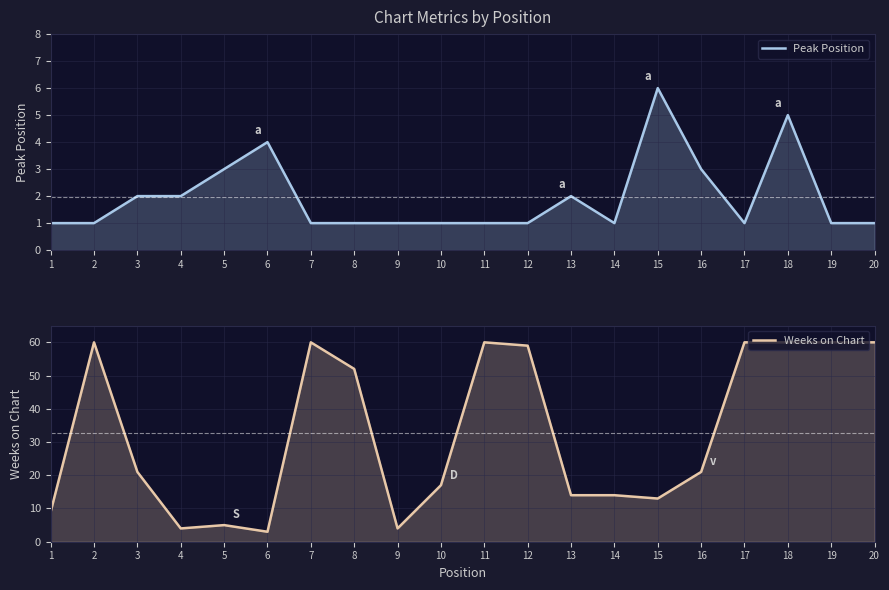

What is the value of the Peak Position point at the 19th from the left?

1